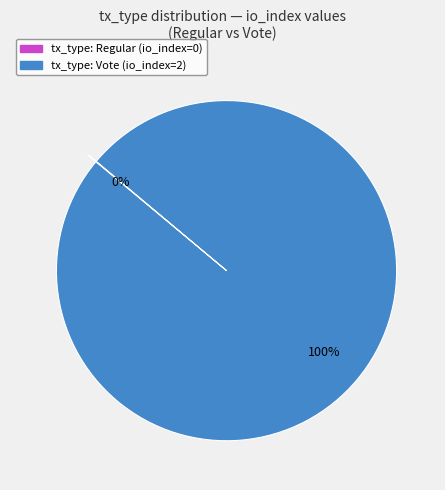

Is there any slice that represents more than half of the pie?

Yes